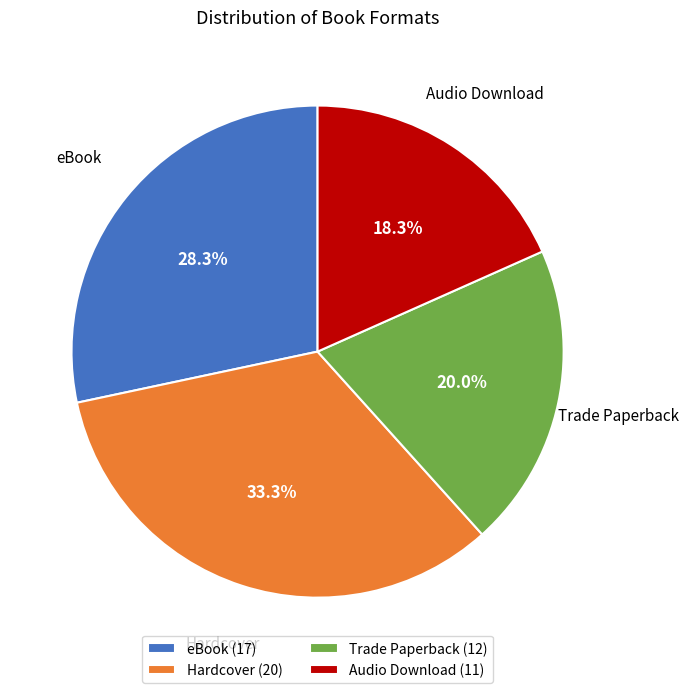

The Hardcover slice represents 33% of the pie. True or false?

True